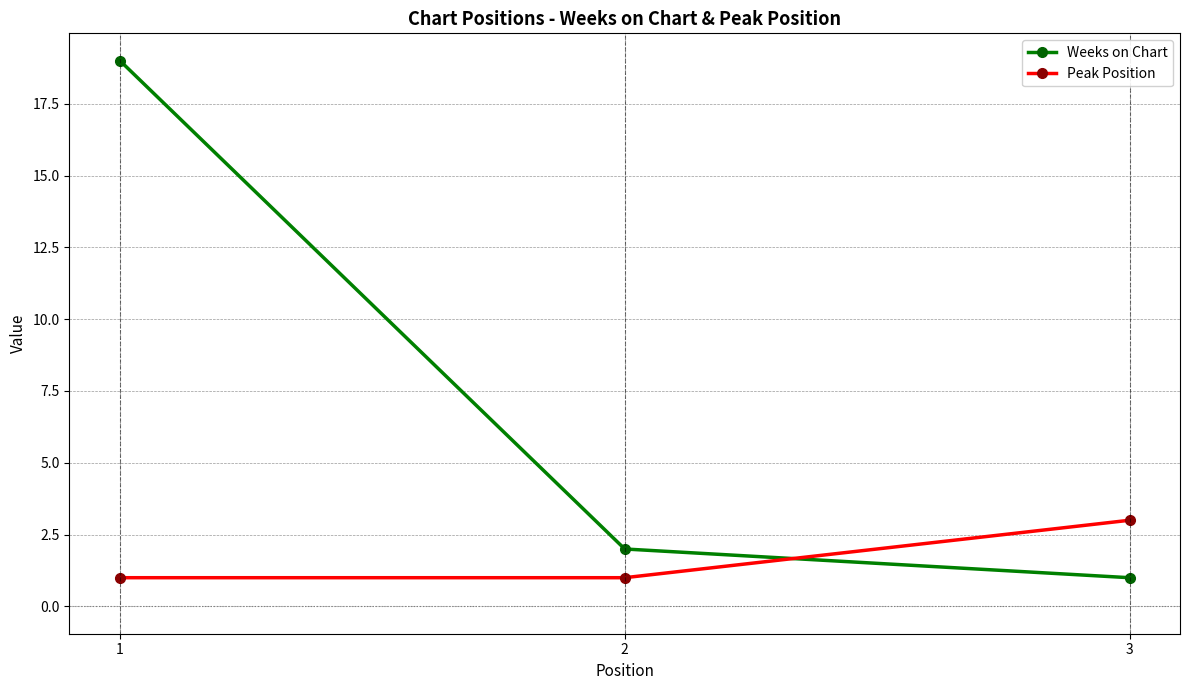

Reading left to right, extract all data points from this chart.

Weeks on Chart: 19	2	1
Peak Position: 1	1	3